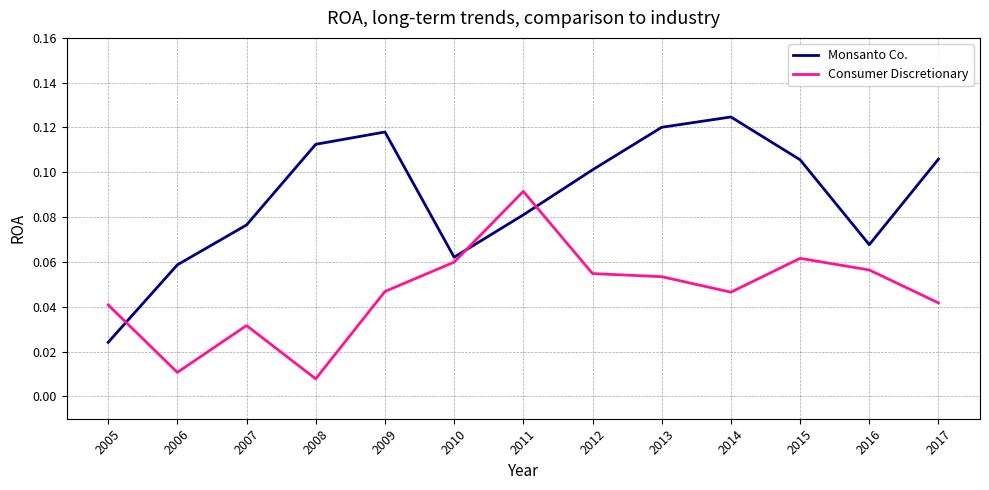

Does the chart have visible grid lines?

Yes